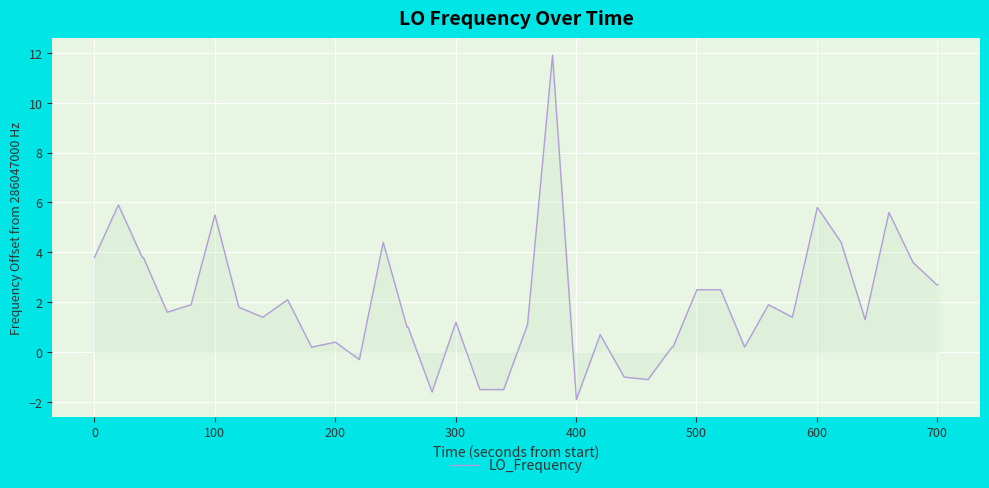

Reading left to right, what are all the values shown in this chart?

3.8	5.9	3.8	3.8	1.6	1.9	5.5	1.8	1.4	2.1	0.2	0.4	-0.3	4.4	1.0	1.0	-1.6	1.2	-1.5	-1.5	1.1	11.9	-1.9	0.7	-1.0	-1.1	0.2	0.2	2.5	2.5	0.2	1.9	1.4	5.8	4.4	1.3	5.6	3.6	2.7	2.7